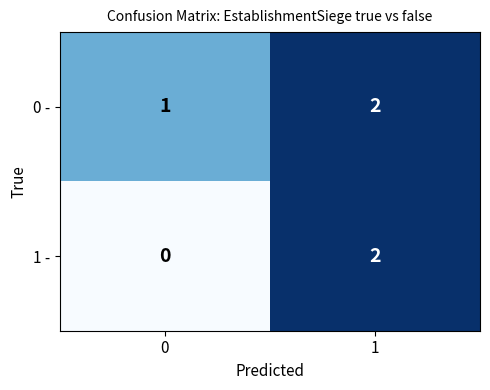

Which series has the largest range (max minus min)?

1 -